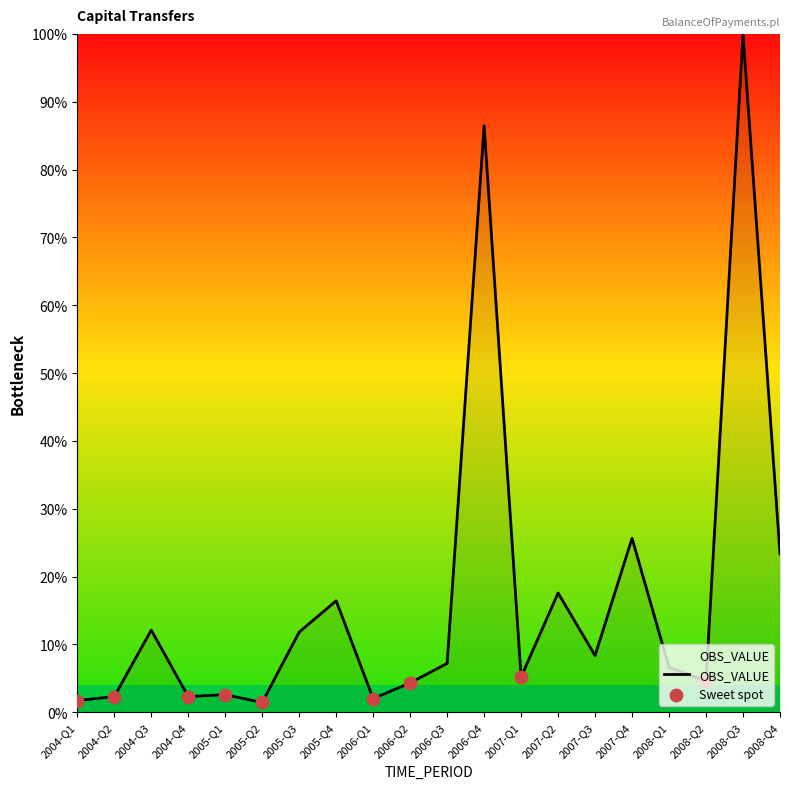

Approximately how many times larger is the value at 2008-Q3 compared to 2007-Q4?

3.9